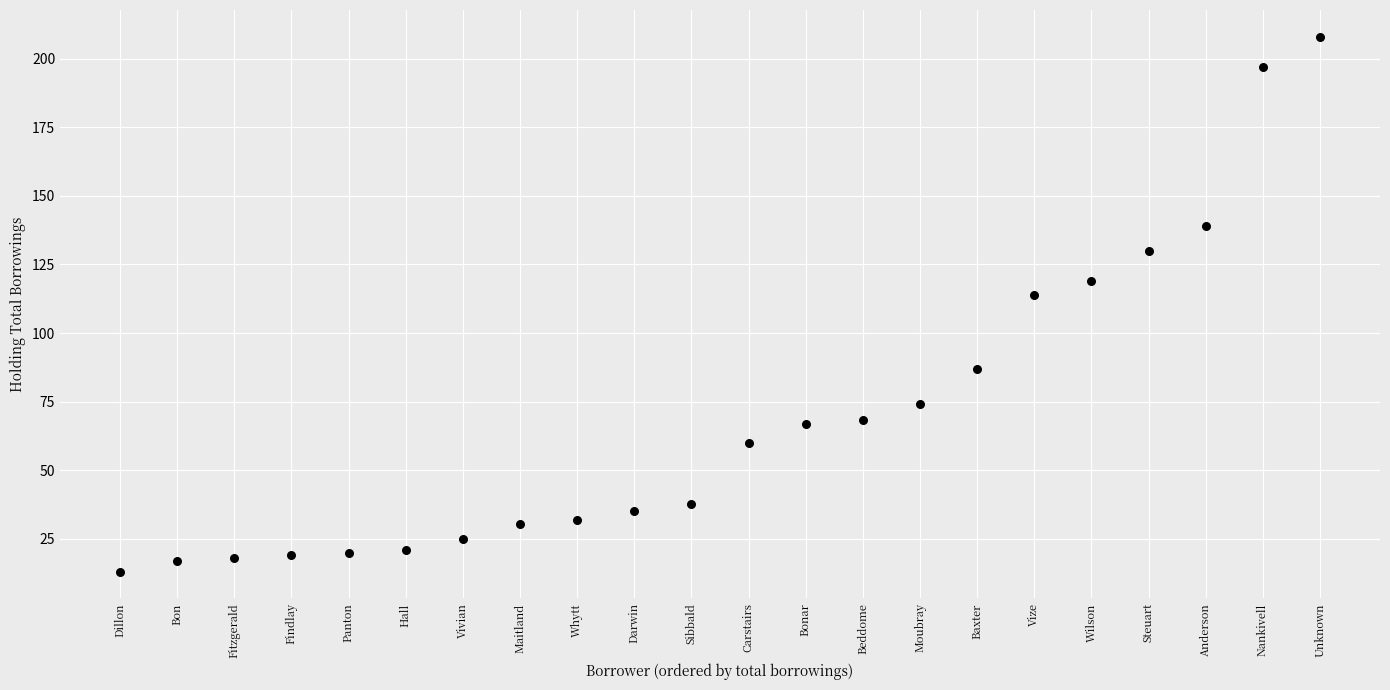

What Y value in the scatter plot is closest to 110?

114.0